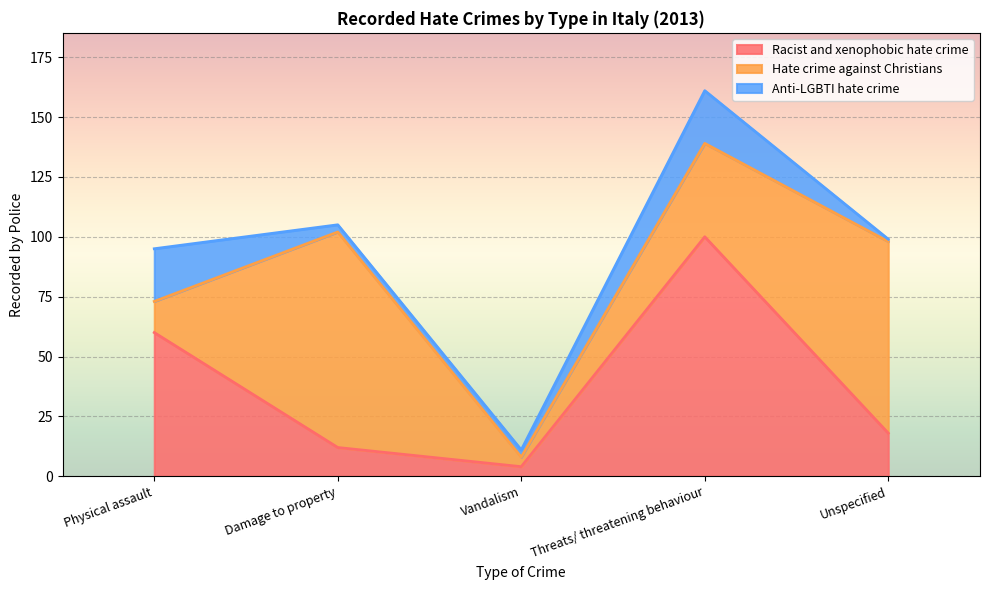

Which series has the widest spread of values?

Racist and xenophobic hate crime